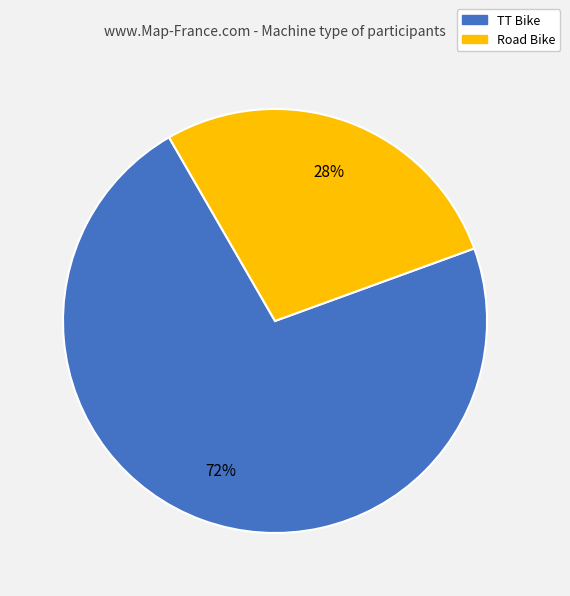

True or false: Road Bike accounts for 17% of the total.

False